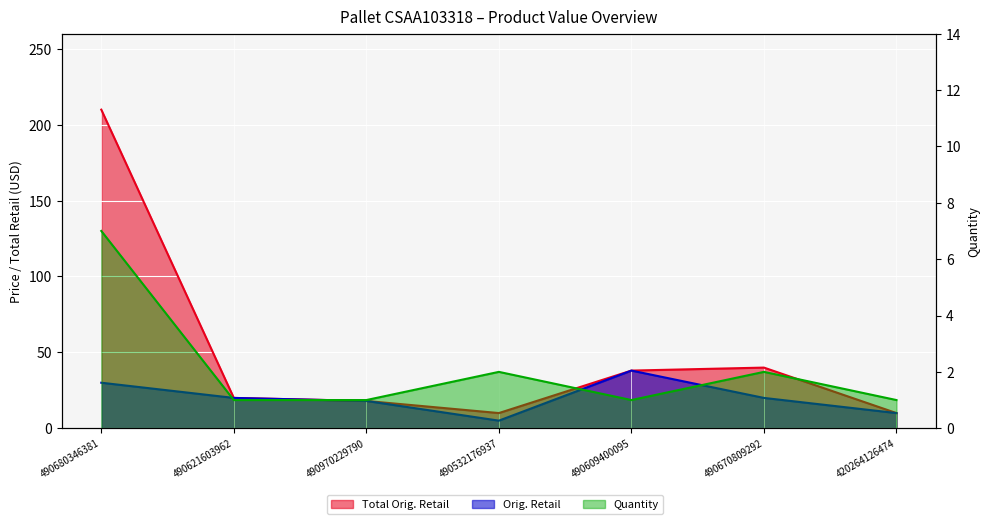

Rank the series by their average value, from highest to lowest.

Total Orig. Retail, Orig. Retail, Quantity